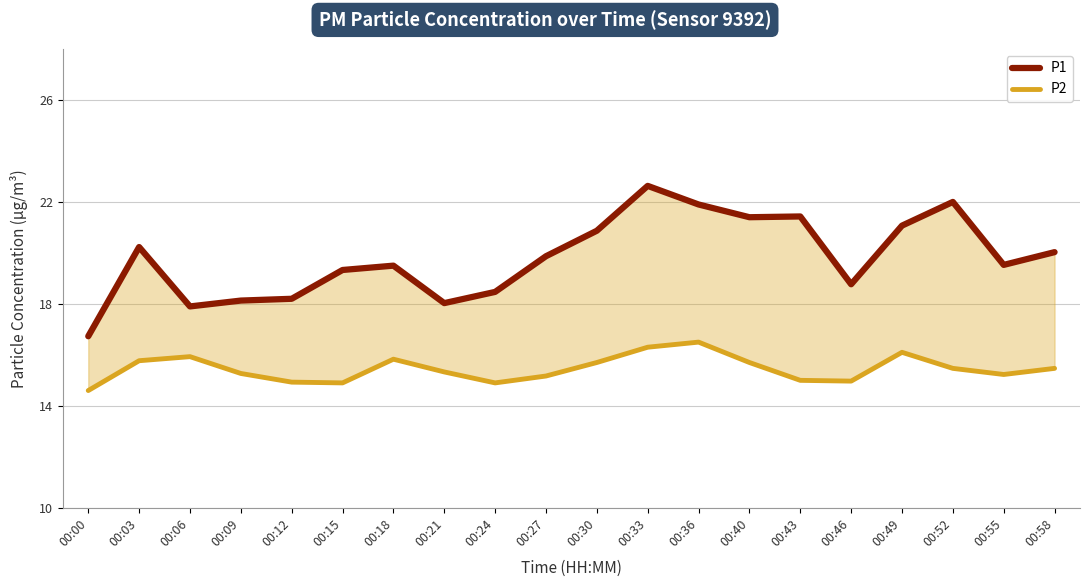

At which category does P2 reach its first local valley?

00:15